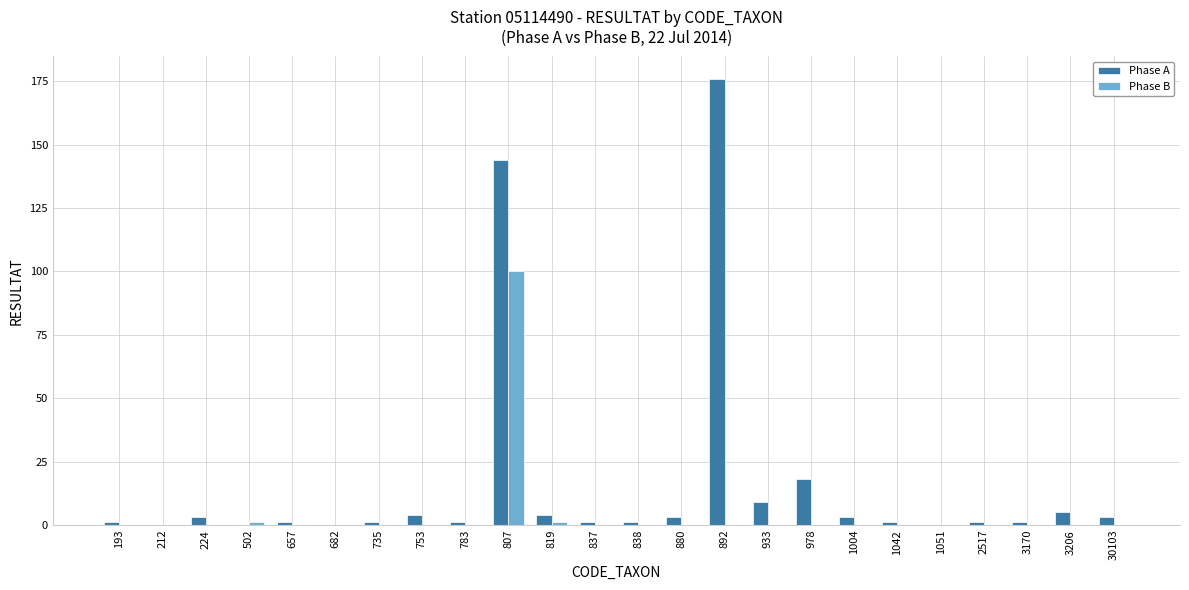

Reading left to right, extract all data points from this chart.

Phase A: 193=1	212=0	224=3	502=0	657=1	682=0	735=1	753=4	783=1	807=144	819=4	837=1	838=1	880=3	892=176	933=9	978=18	1004=3	1042=1	1051=0	2517=1	3170=1	3206=5	30103=3
Phase B: 193=0	212=0	224=0	502=1	657=0	682=0	735=0	753=0	783=0	807=100	819=1	837=0	838=0	880=0	892=0	933=0	978=0	1004=0	1042=0	1051=0	2517=0	3170=0	3206=0	30103=0